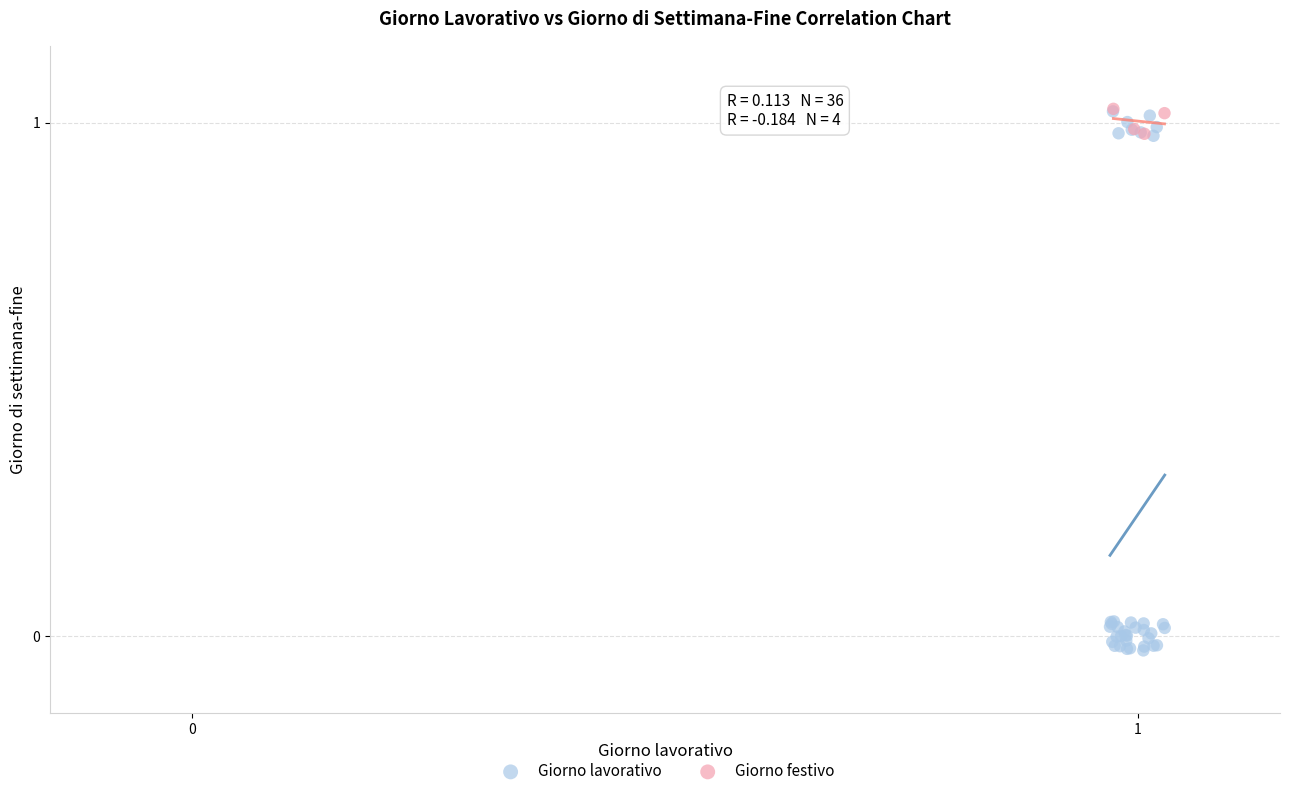

Which series has the widest spread of Y values?

Giorno lavorativo